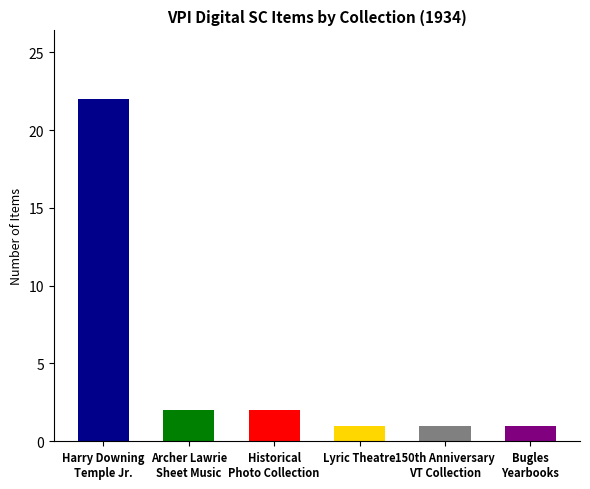

What is the label of the 1st bar from the right?

Bugles
Yearbooks